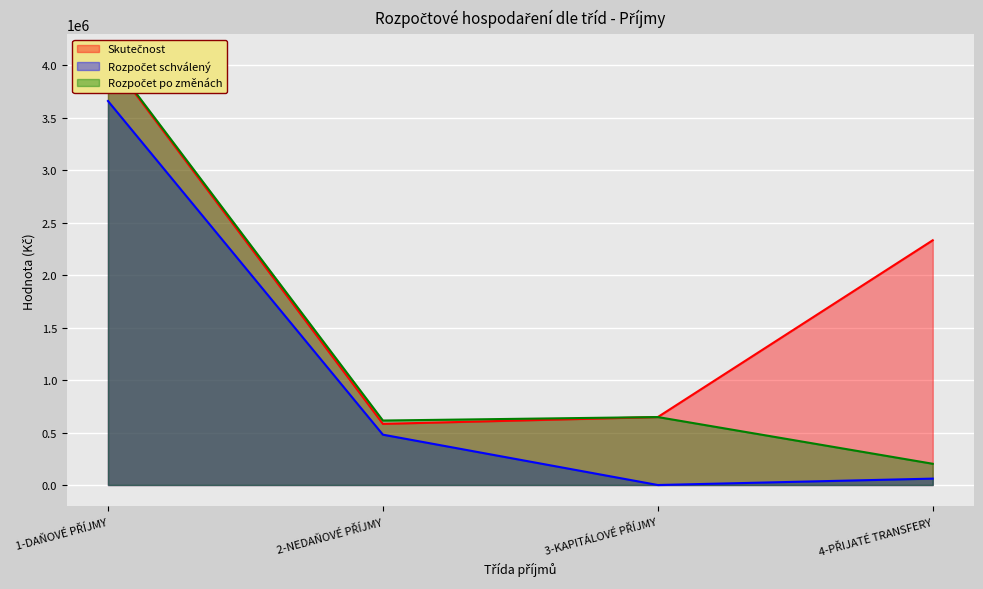

At which category is the sum across all series the highest?

1-DAŇOVÉ PŘÍJMY